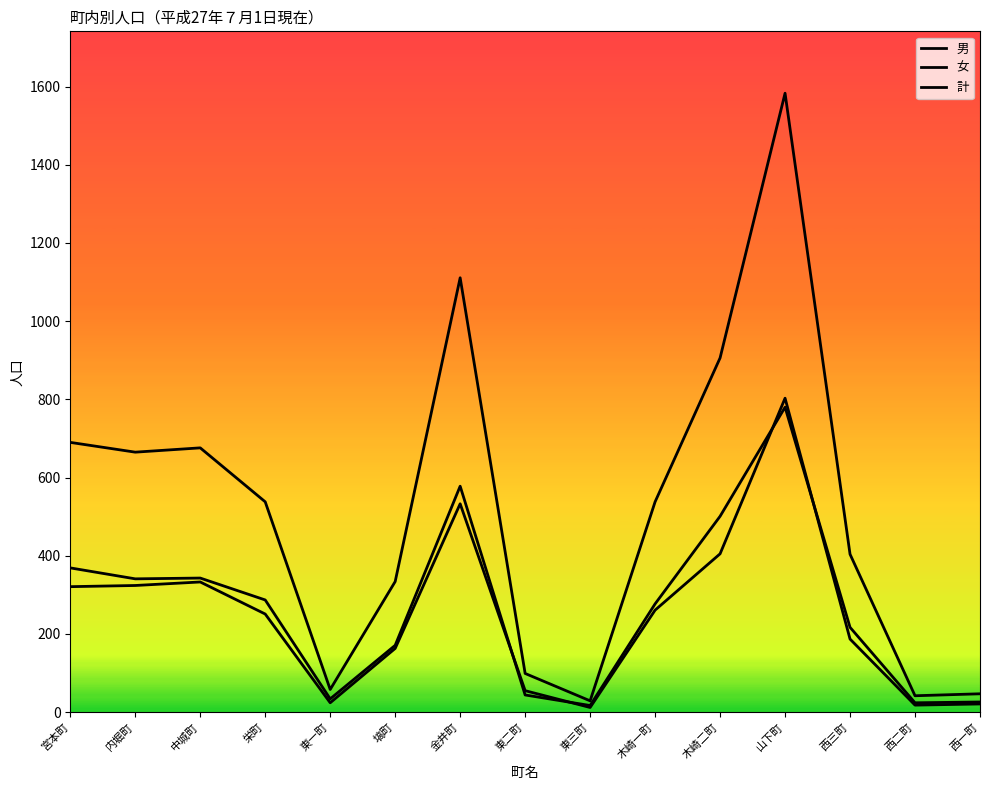

What is the spread (max minus min) of values at 栄町?

287